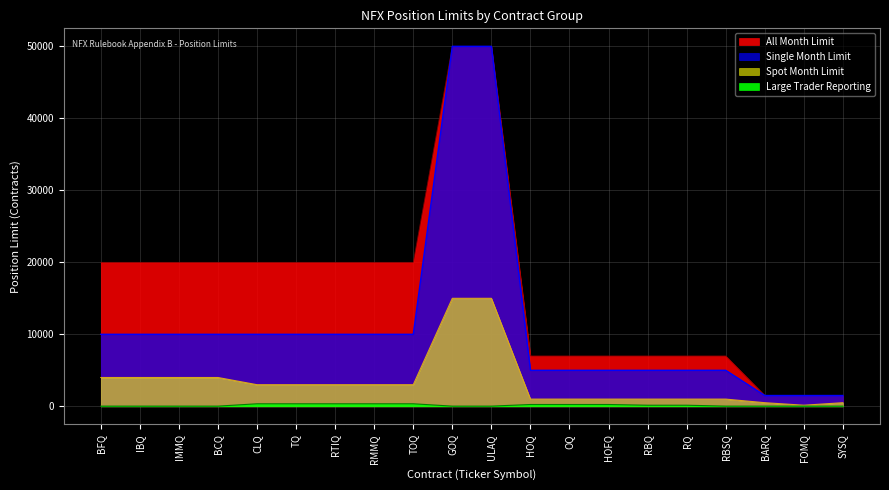

What is the difference between the Large Trader Reporting values at ULAQ and TQ?

325